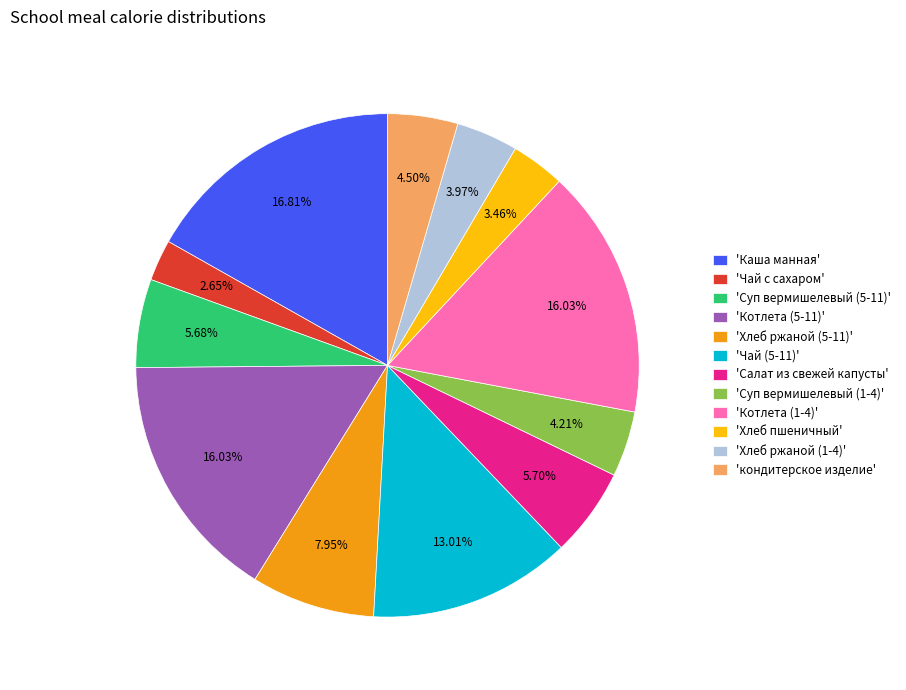

Which category has the smallest portion of the pie?

'Чай с сахаром'